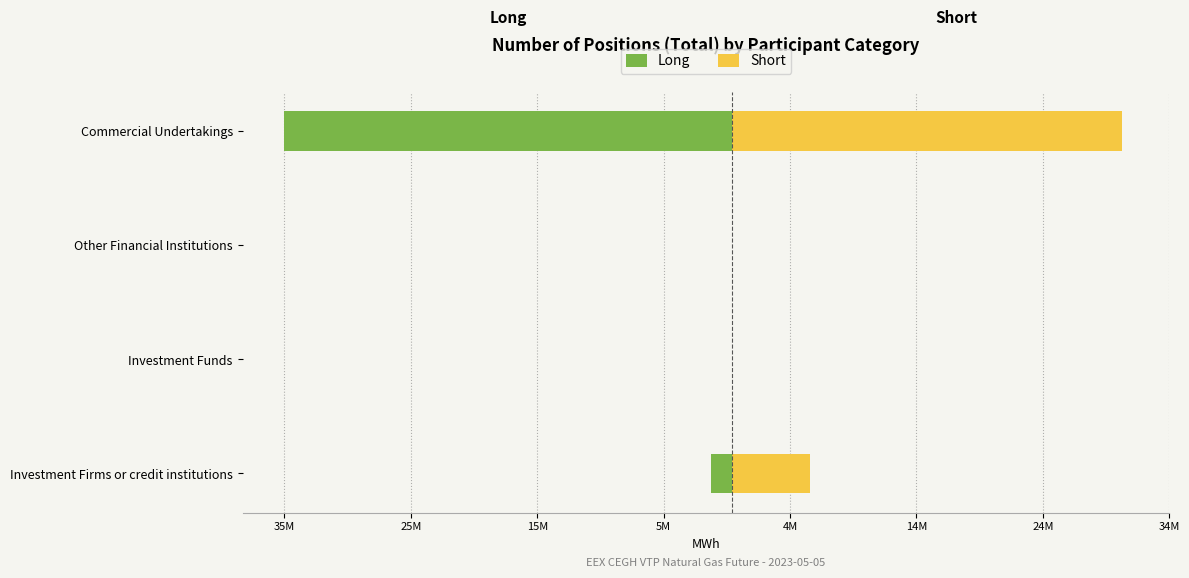

Reading left to right, what are all the values shown in this chart?

Long: -1671928	0	0	-35419381
Short: 6159656	0	0	30810440